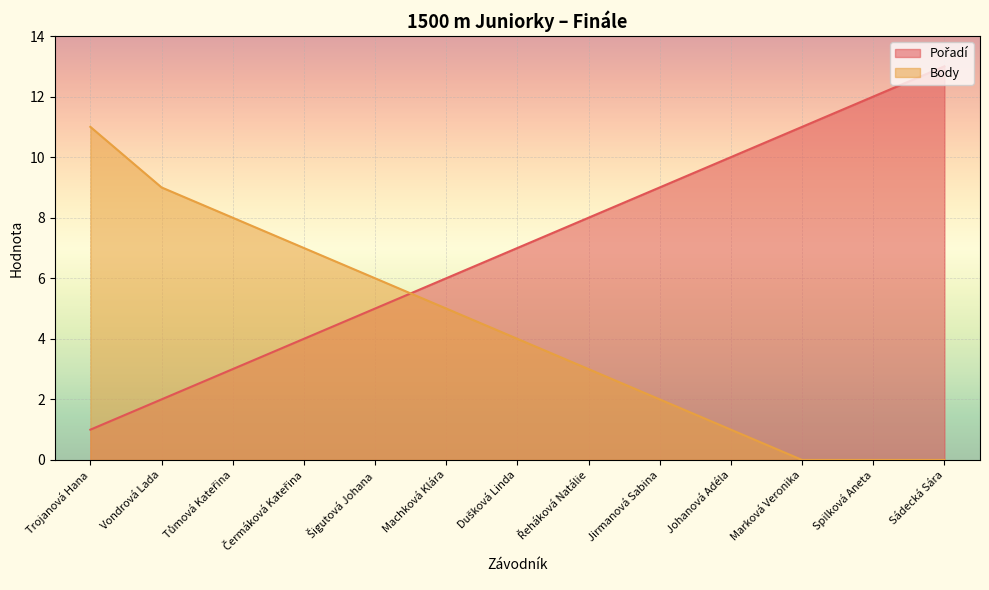

Between which two adjacent categories do Pořadí and Body first intersect?

Šigutová Johana and Machková Klára